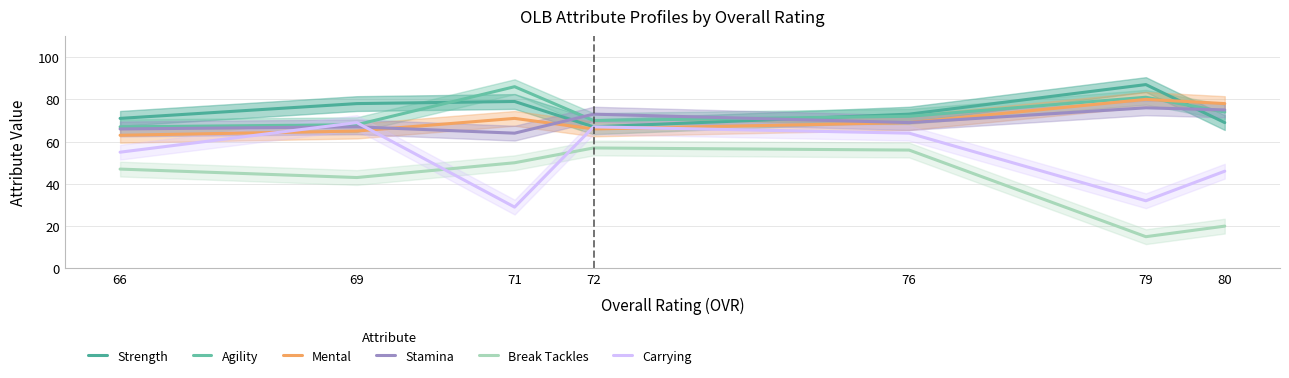

At which label does Break Tackles first exceed 47?

71